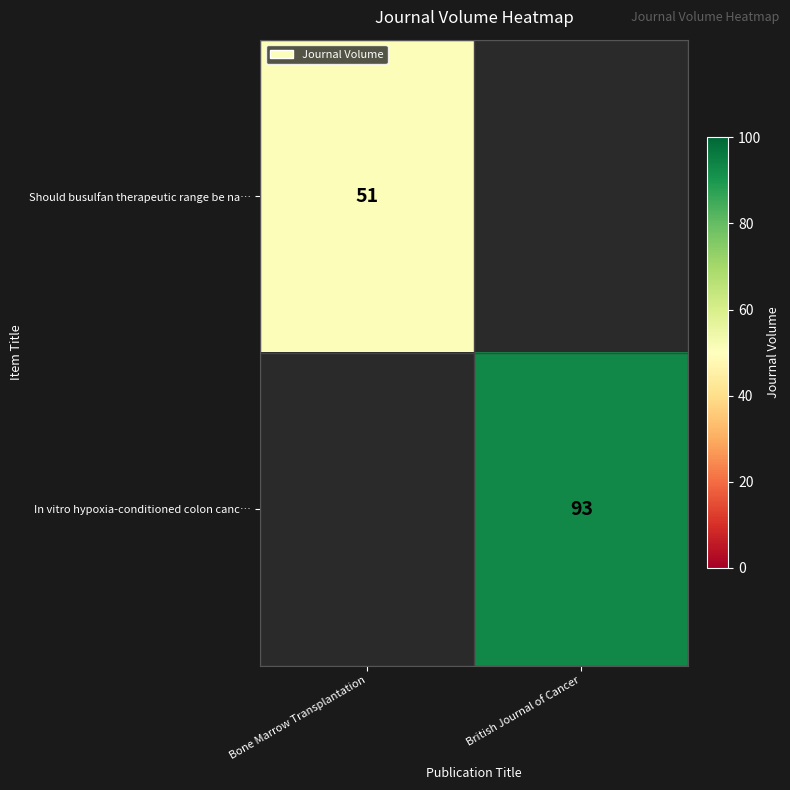

At how many categories does at least one series exceed 88?

1